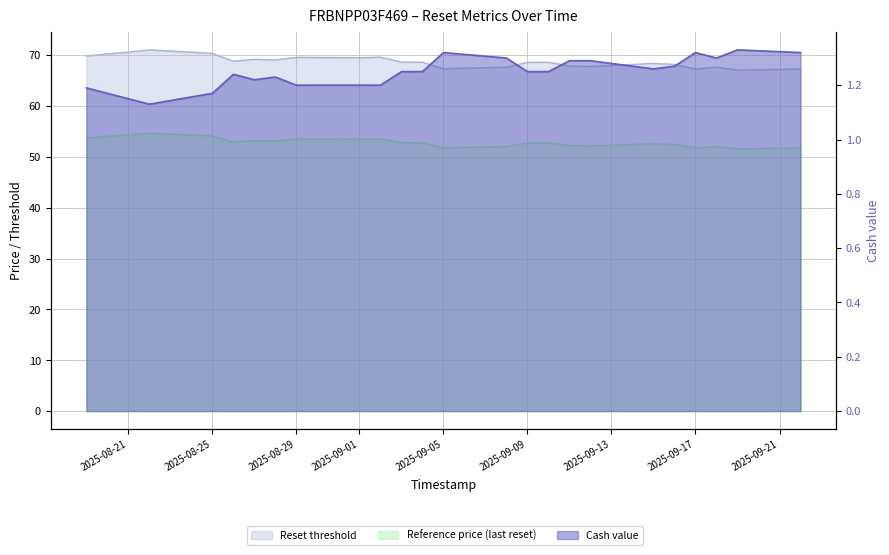

What is the difference between the highest and lowest values at 2025-09-08?

66.3